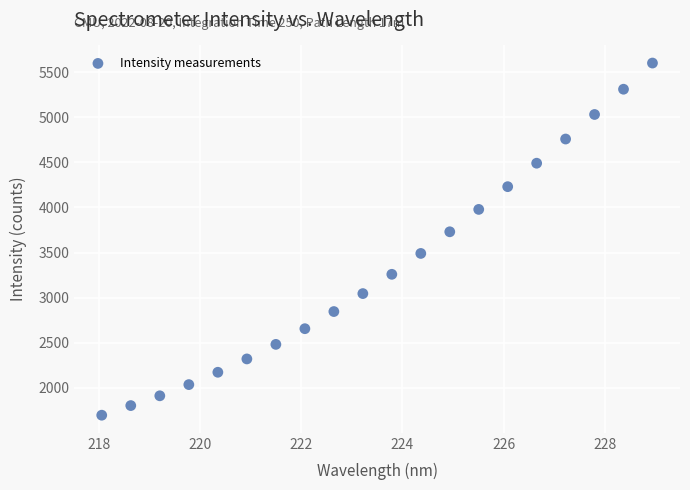

What is the range of Y values (max minus min)?

3902.8